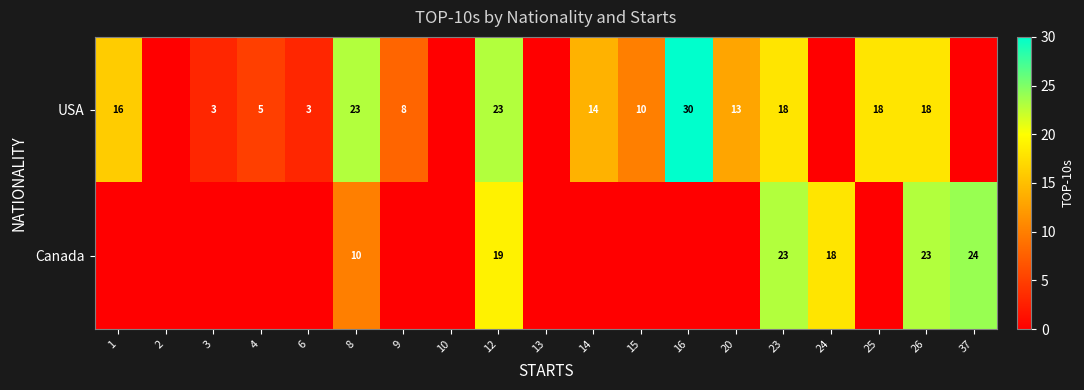

The value of Canada at 23 is 33. True or false?

False